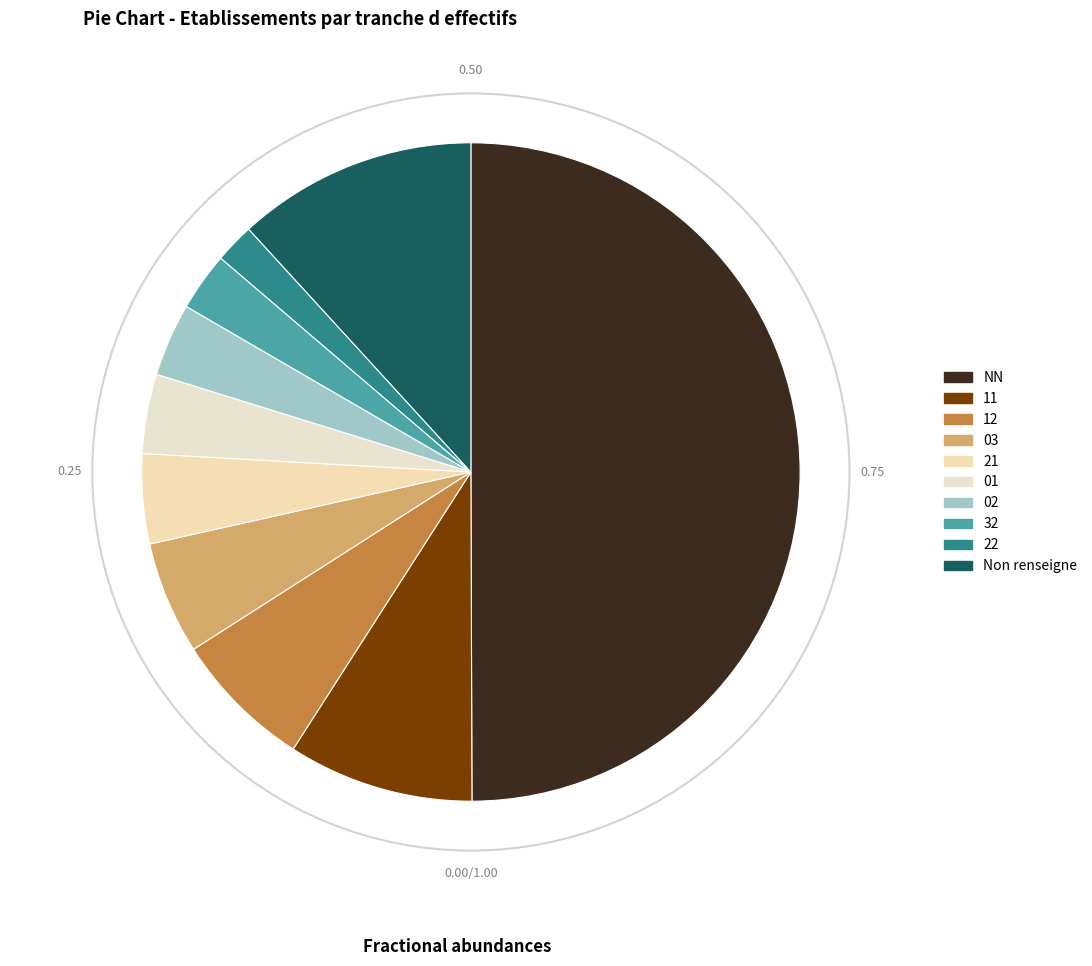

What is the largest slice in the pie chart?

NN